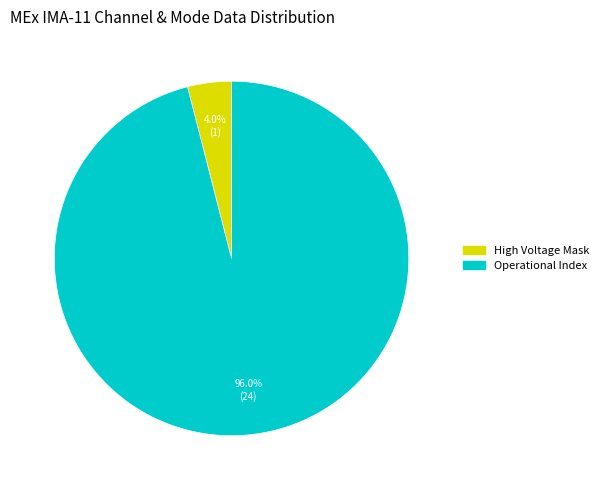

Does any single category account for the majority?

Yes